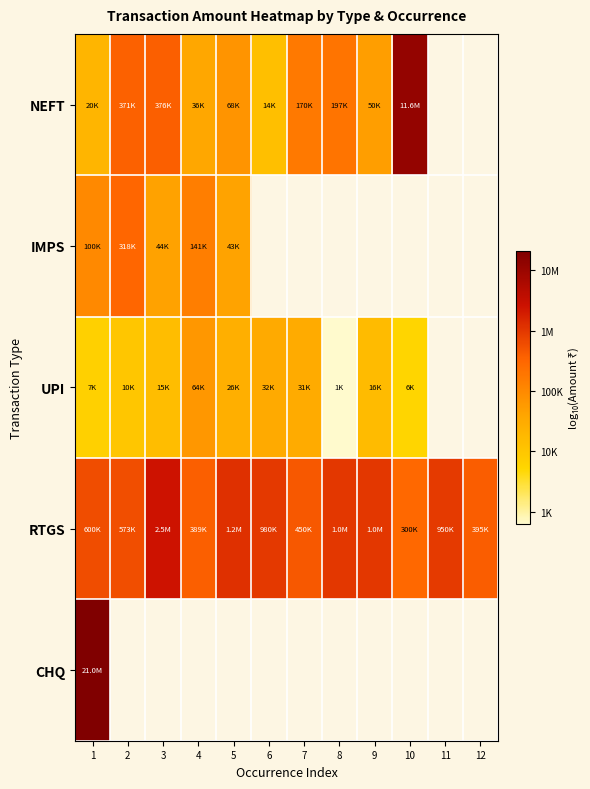

The RTGS series shows 7.3 at 4. True or false?

False